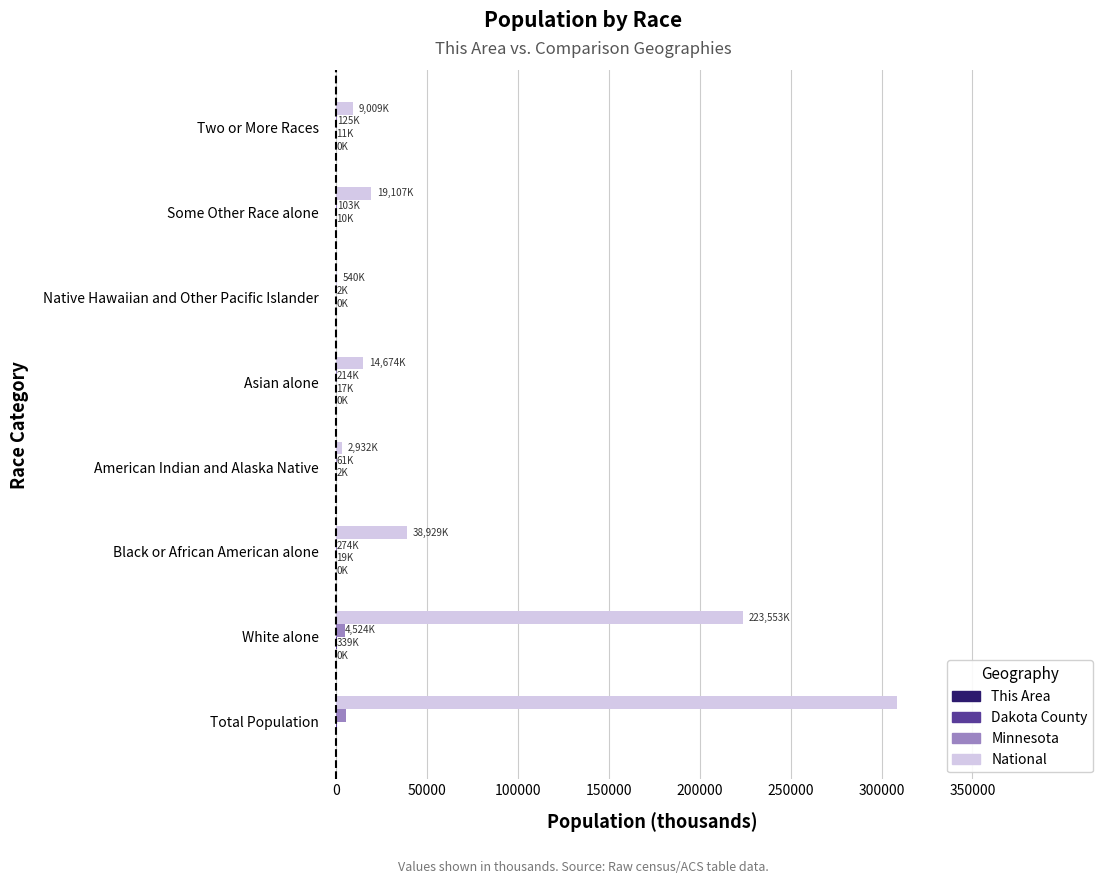

How many data points does each series have?

8